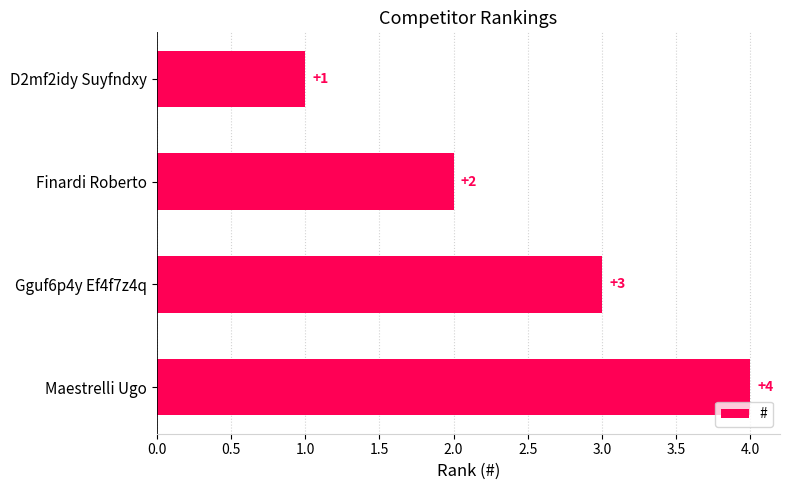

Is it true that the value at Finardi Roberto is 1?

False